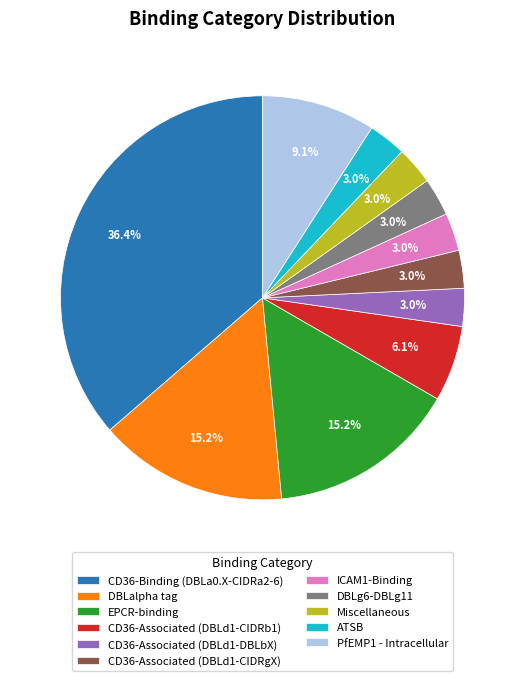

How many segments does this pie chart have?

11